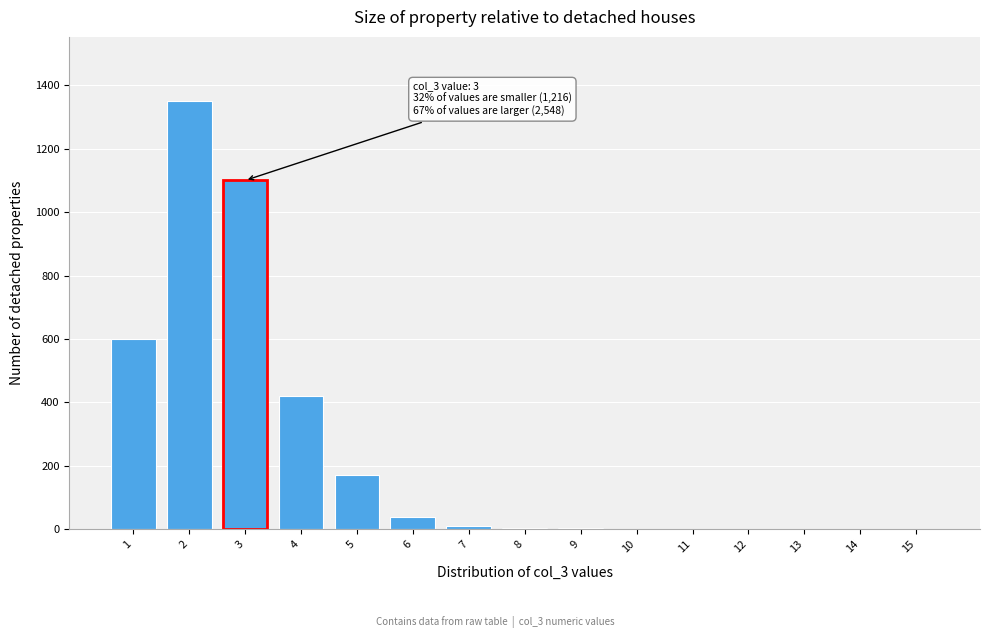

Is it true that the value at 14 is 0?

True